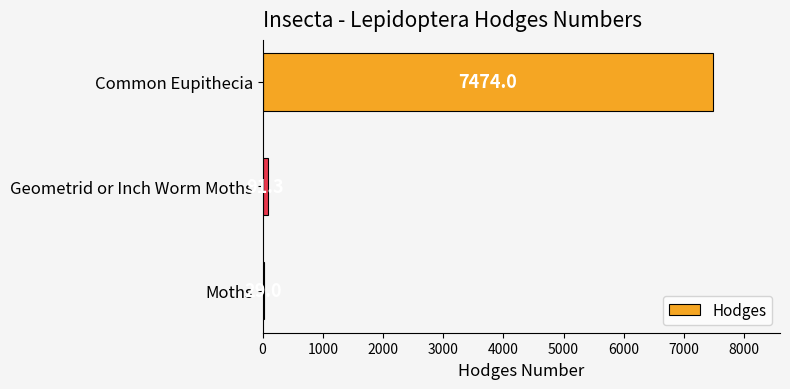

Rank the categories by value from lowest to highest.

Moths, Geometrid or Inch Worm Moths, Common Eupithecia